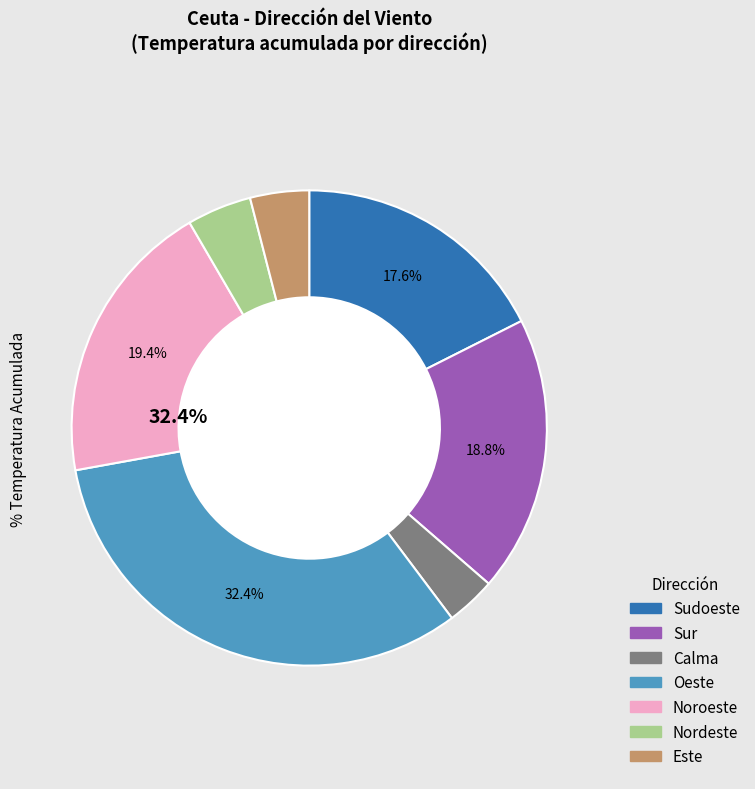

Which slice is the largest?

Oeste